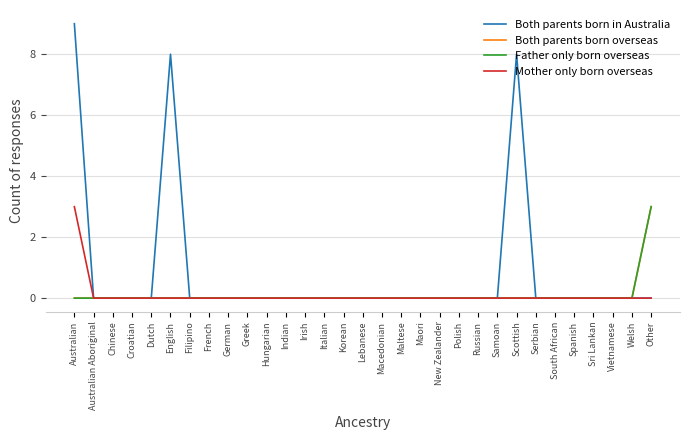

Does the chart display data point markers on the line(s)?

No